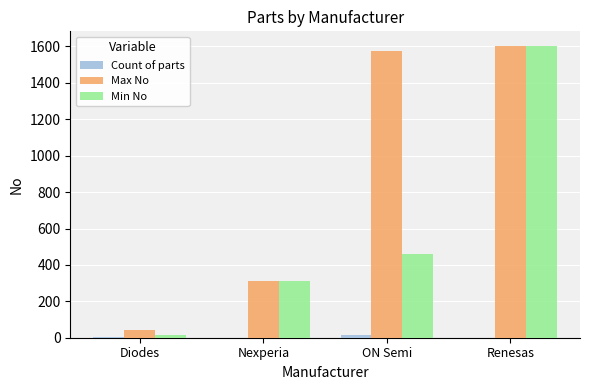

What is the difference between the Max No values at ON Semi and Renesas?

30